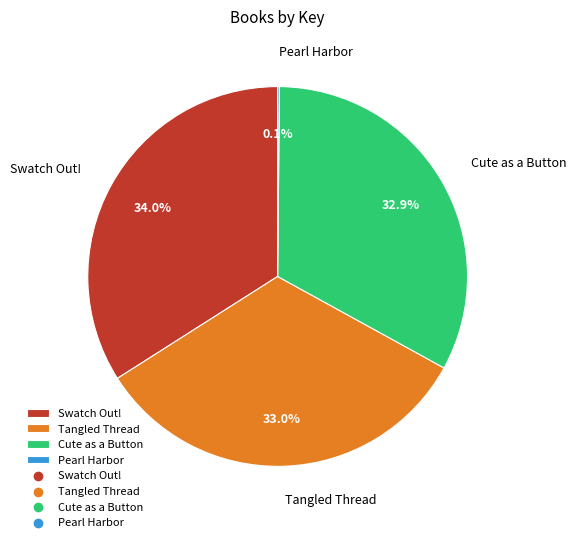

To the nearest percent, what is the average slice percentage?

25%